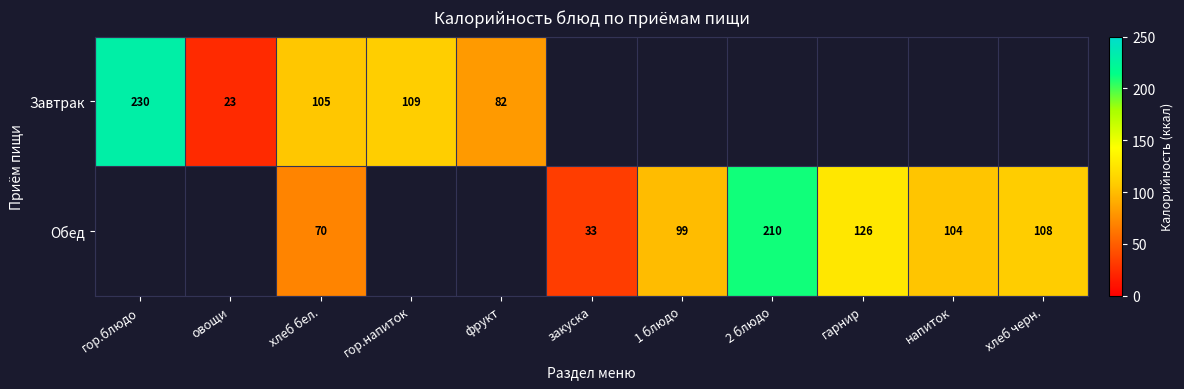

Is it true that Завтрак equals 135.5 at гор.блюдо?

False